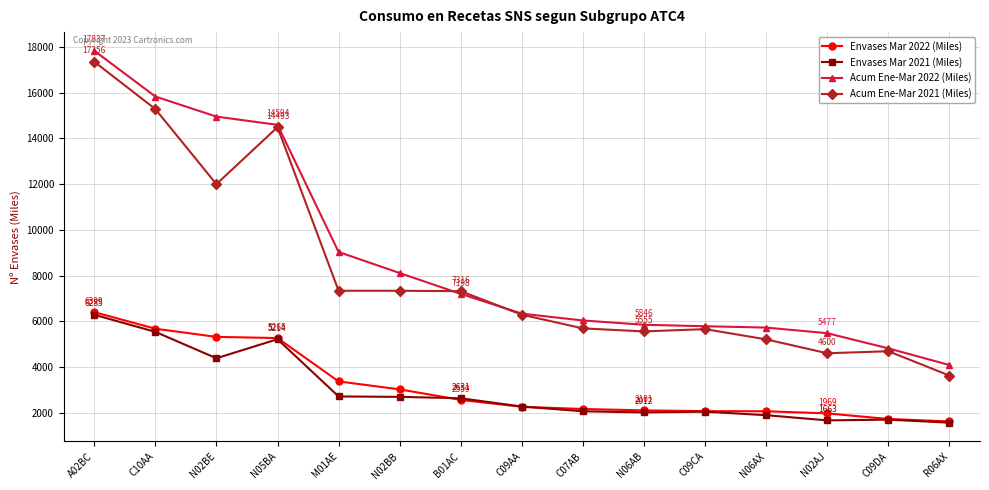

What is the value of the Envases Mar 2021 (Miles) point at the 11th from the left?

2042.9